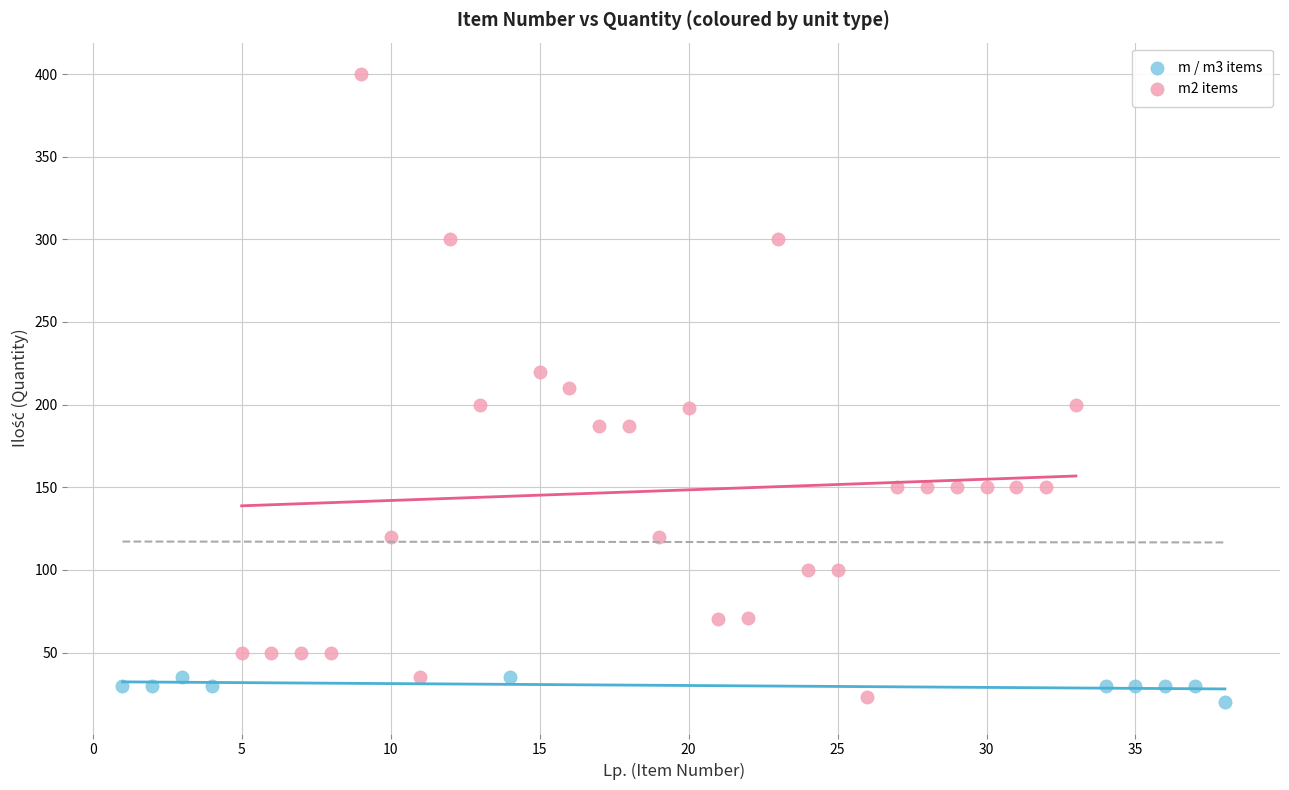

Which series contains the highest Y value?

m2 items